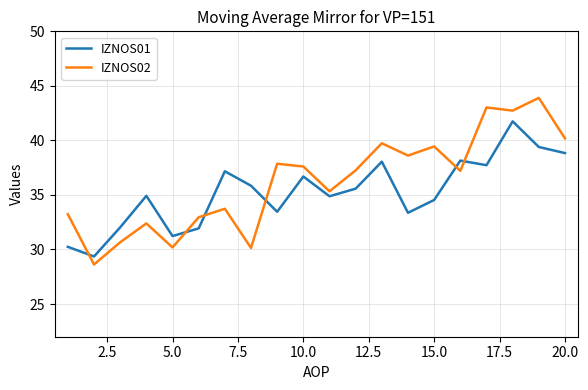

How many data points in IZNOS02 are above 37?

11